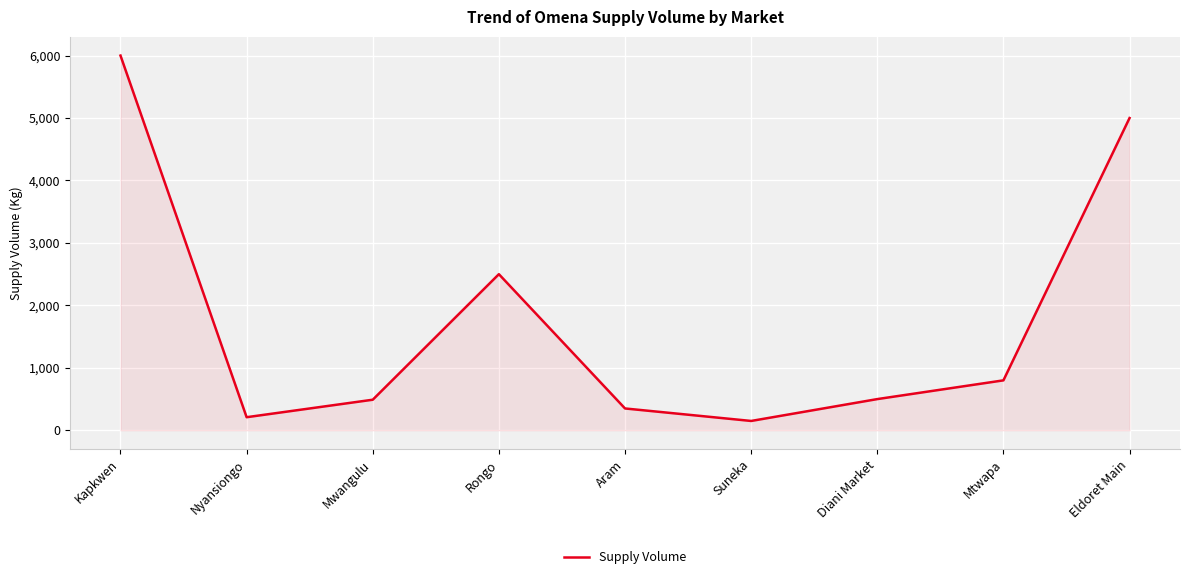

What position from the right is Rongo?

6